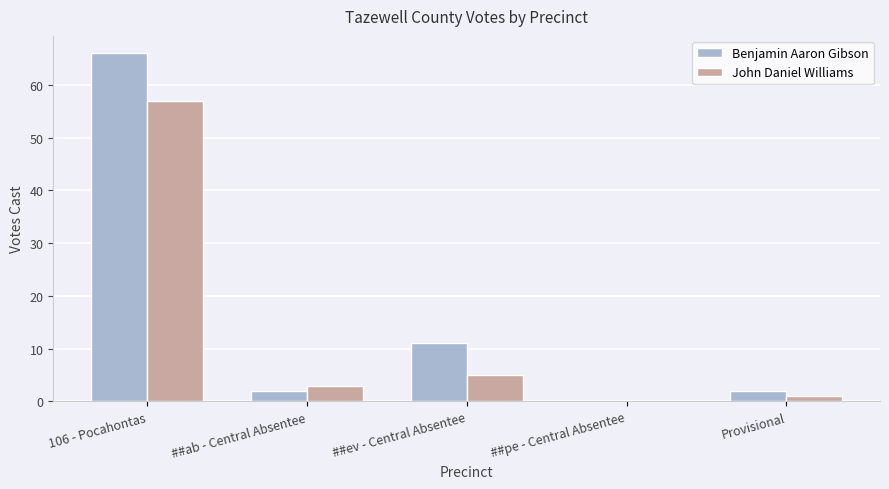

Reading left to right, transcribe all the data shown in this chart.

Benjamin Aaron Gibson: 66	2	11	0	2
John Daniel Williams: 57	3	5	0	1